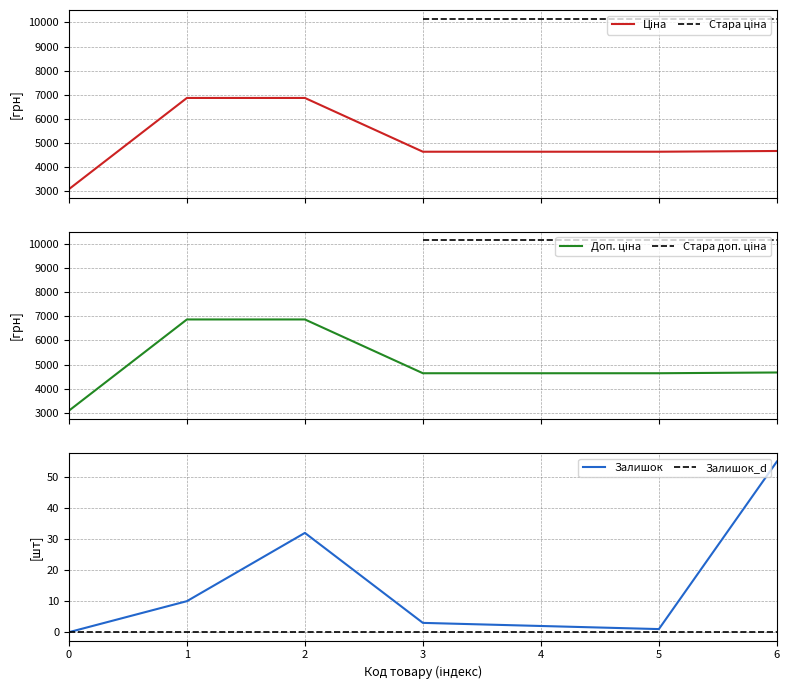

At which category does Залишок reach its first local peak?

2